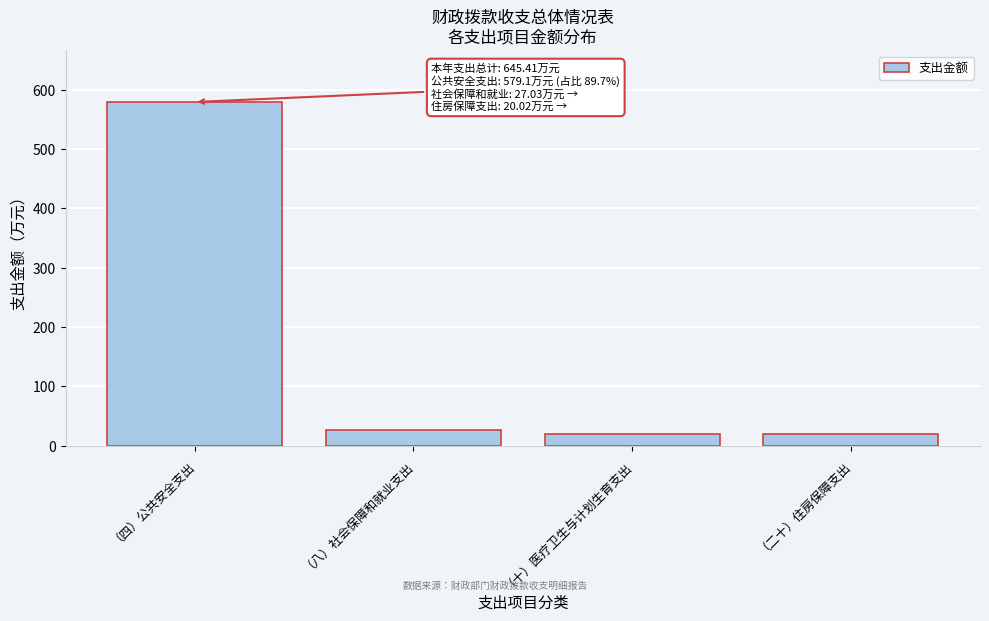

At which category does the chart reach its peak across all series?

（四）公共安全支出